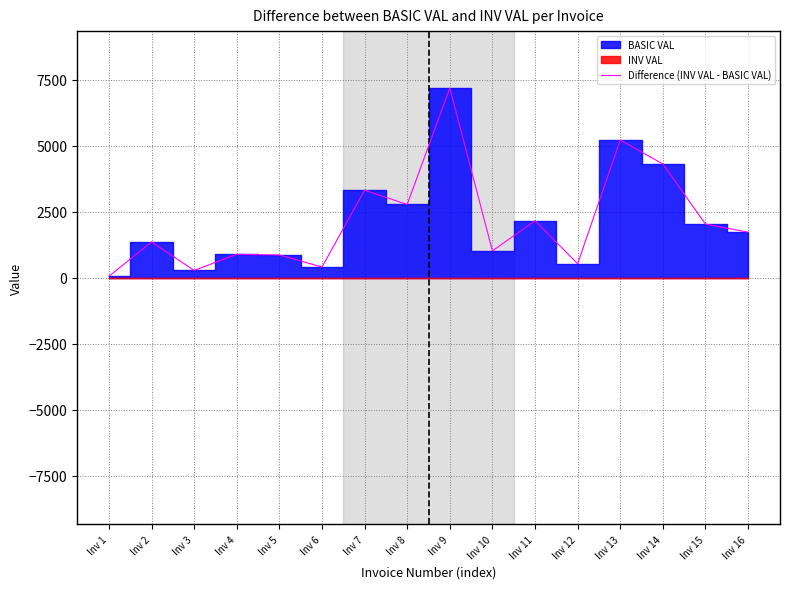

Reading left to right, list all the values displayed in this chart.

Inv 1=61.0	Inv 2=1356.0	Inv 3=278.0	Inv 4=889.9	Inv 5=864.0	Inv 6=406.1	Inv 7=3317.0	Inv 8=2775.4	Inv 9=7183.2	Inv 10=1017.0	Inv 11=2160.0	Inv 12=531.6	Inv 13=5215.0	Inv 14=4309.9	Inv 15=2034.0	Inv 16=1728.0